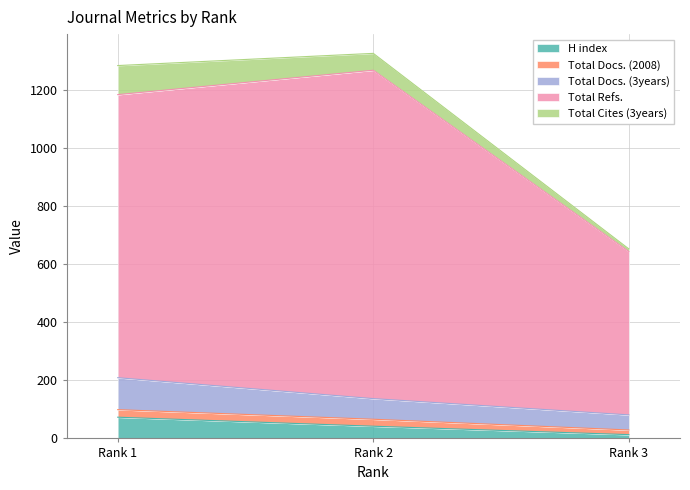

The value of H index at Rank 2 is 42. True or false?

True